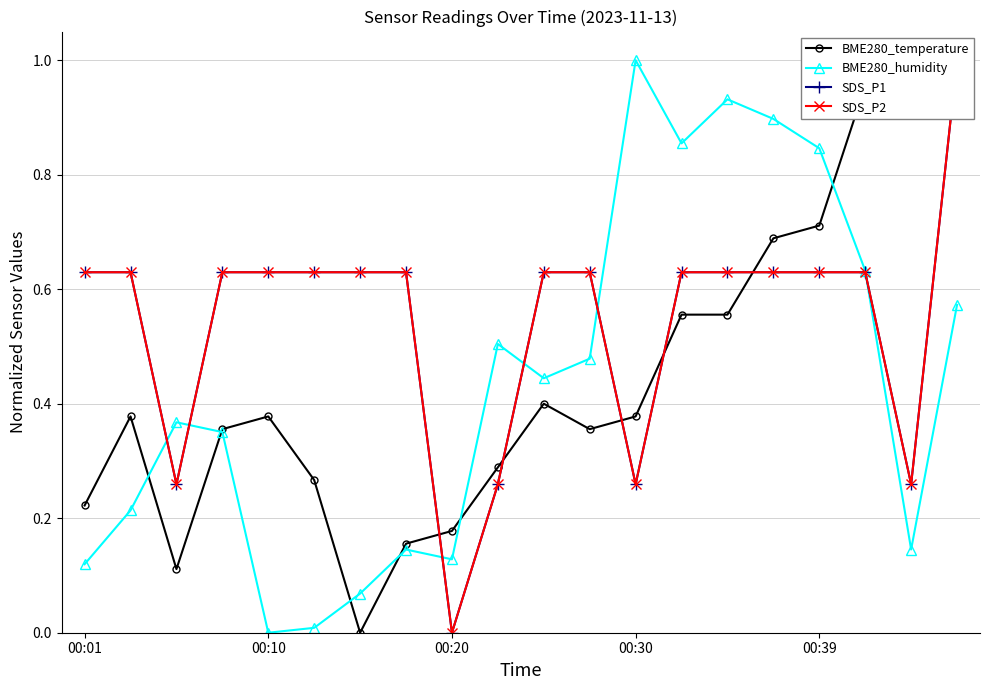

Is this an area chart (filled region under the line)?

No